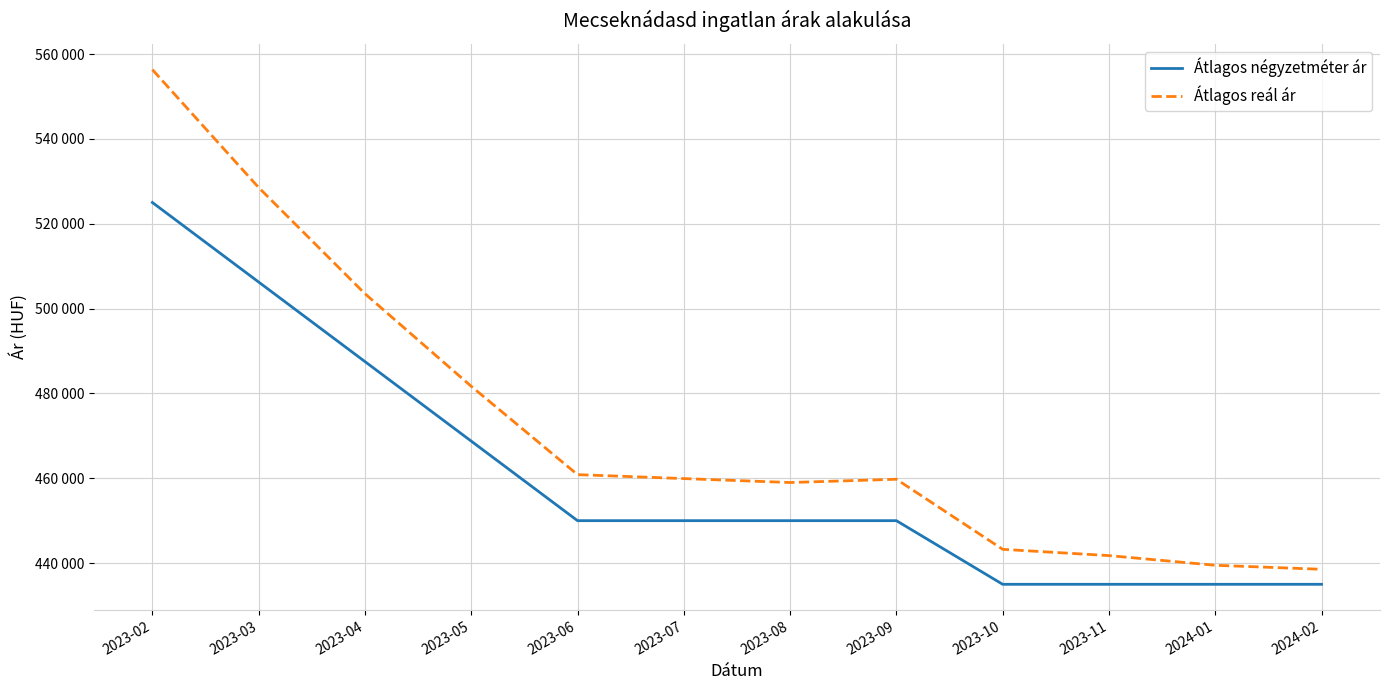

Reading right to left, extract all data points from this chart.

Átlagos négyzetméter ár: 2024-02=435000	2024-01=435000	2023-11=435000	2023-10=435000	2023-09=450000	2023-08=450000	2023-07=450000	2023-06=450000	2023-05=468750	2023-04=487500	2023-03=506250	2023-02=525000
Átlagos reál ár: 2024-02=438538	2024-01=439486	2023-11=441764	2023-10=443246	2023-09=459765	2023-08=458992	2023-07=459919	2023-06=460850	2023-05=481676	2023-04=503499	2023-03=528526	2023-02=556324